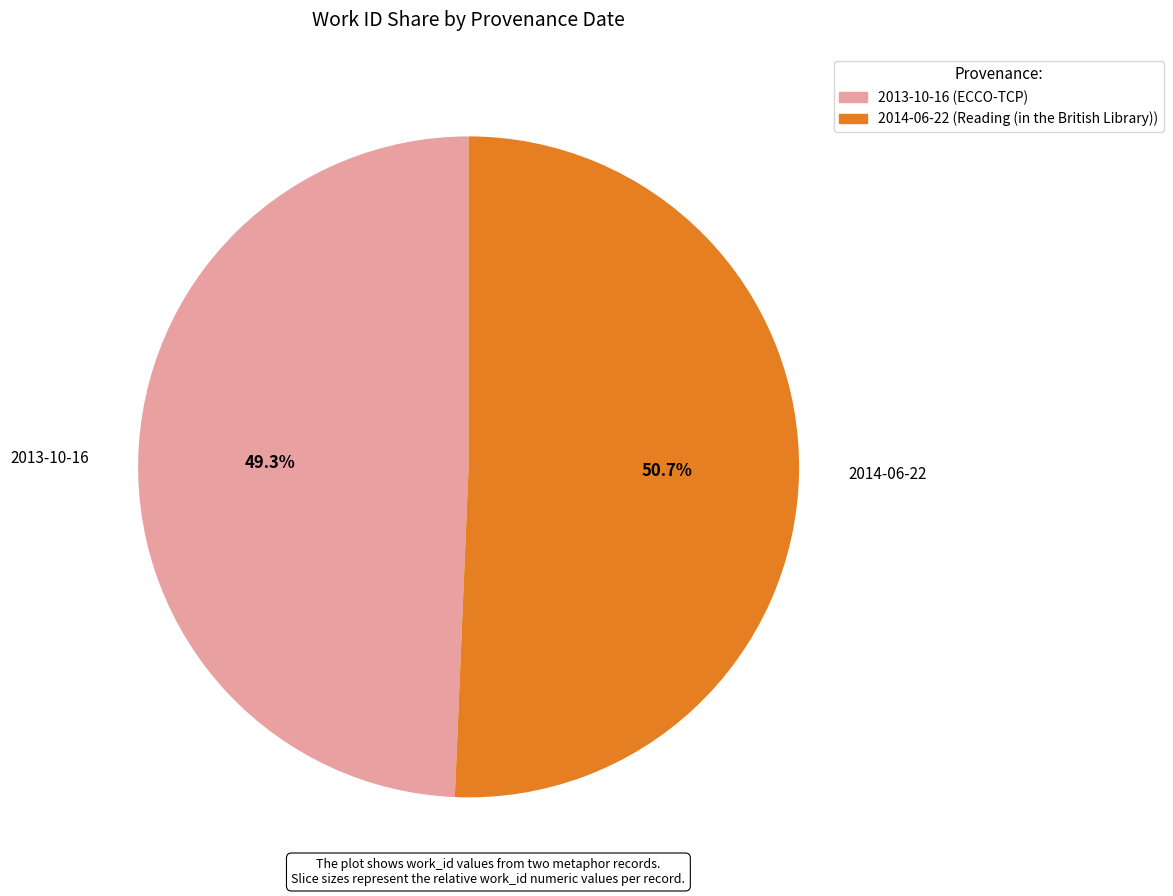

The 2013-10-16 slice represents 49% of the pie. True or false?

True